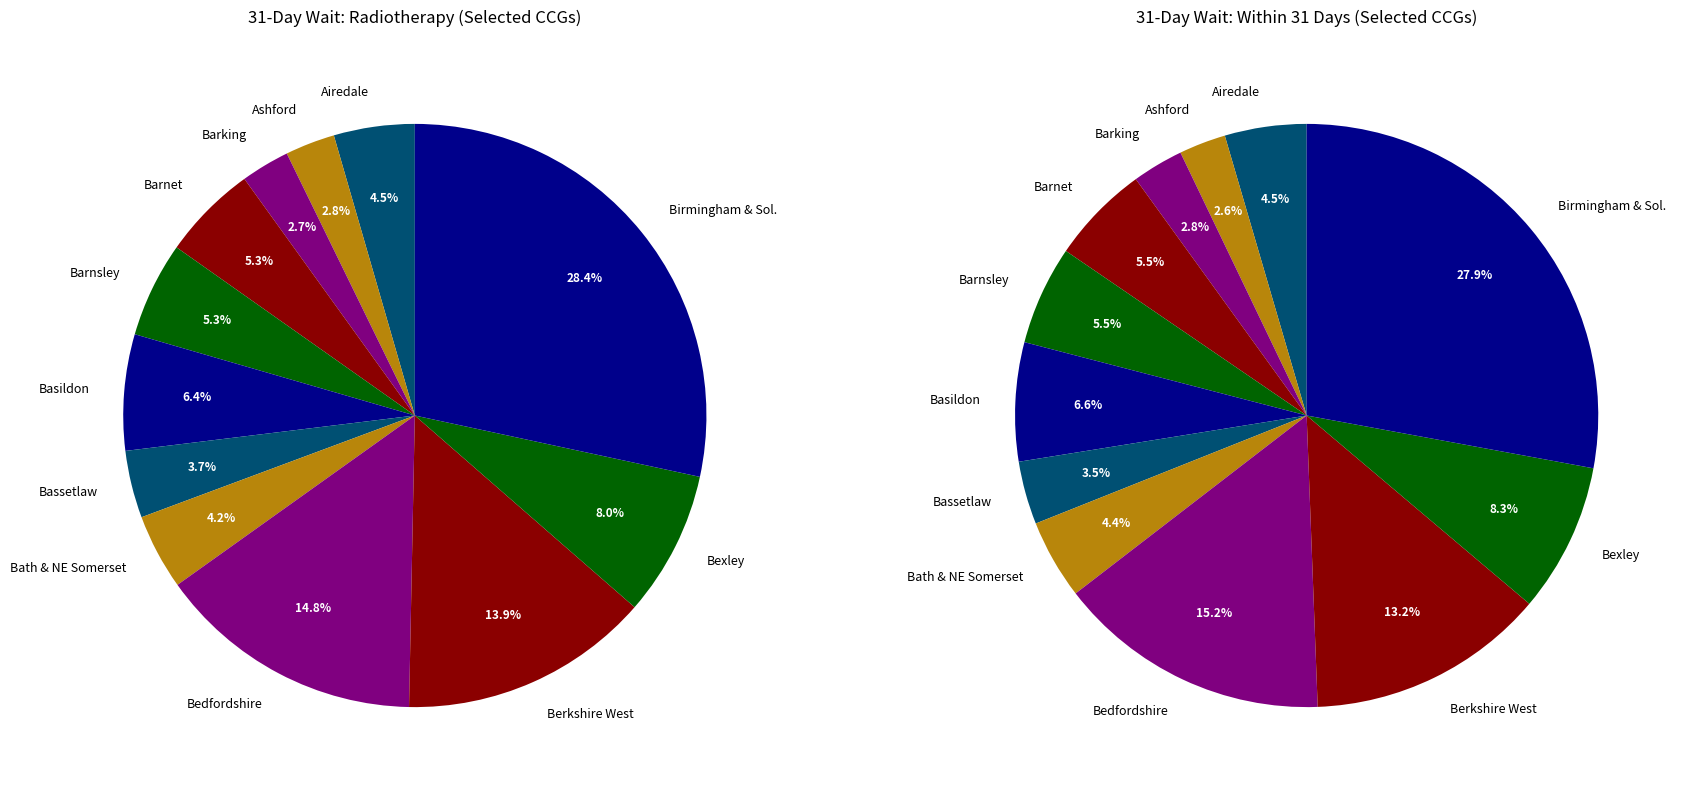

Is NHS Bassetlaw CCG the majority of the pie?

No